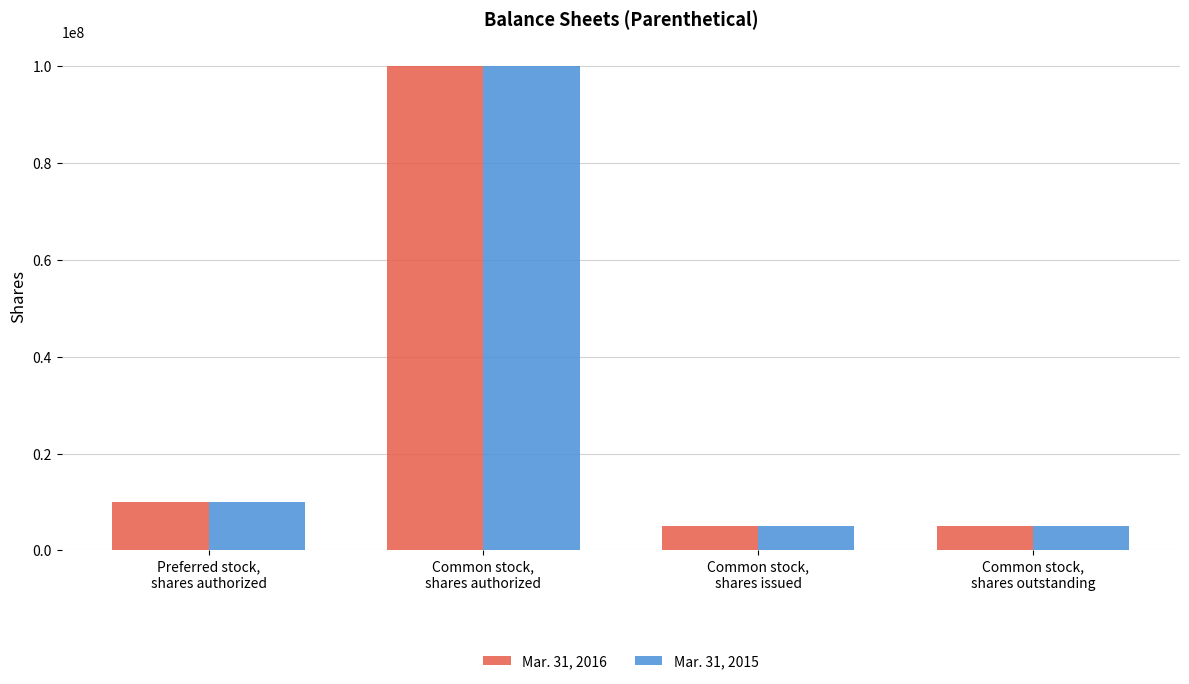

What is the difference between the maximum and minimum values in the Mar. 31, 2015 series?

95000000